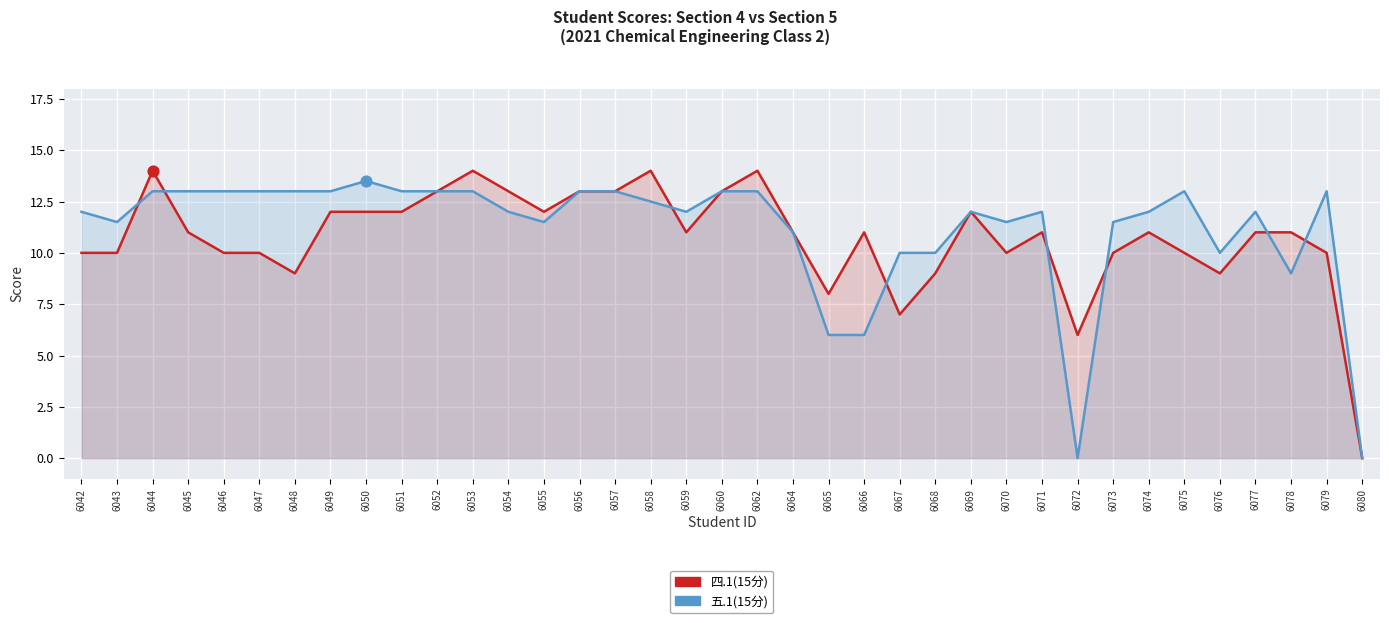

At how many categories does at least one series exceed 7?

35